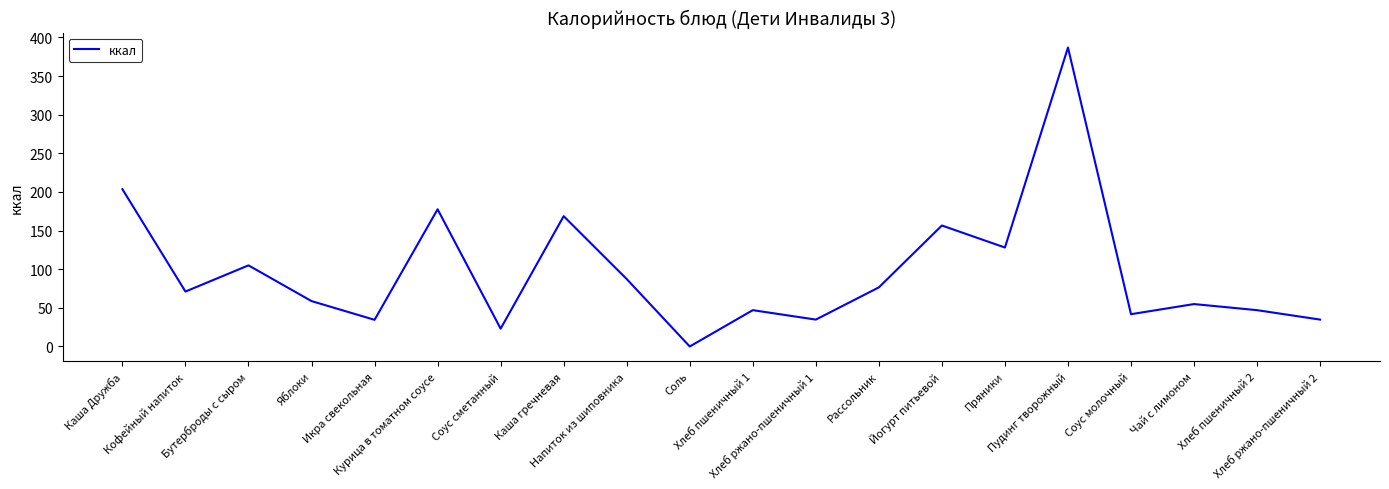

What is the difference between the maximum and minimum values?

387.0